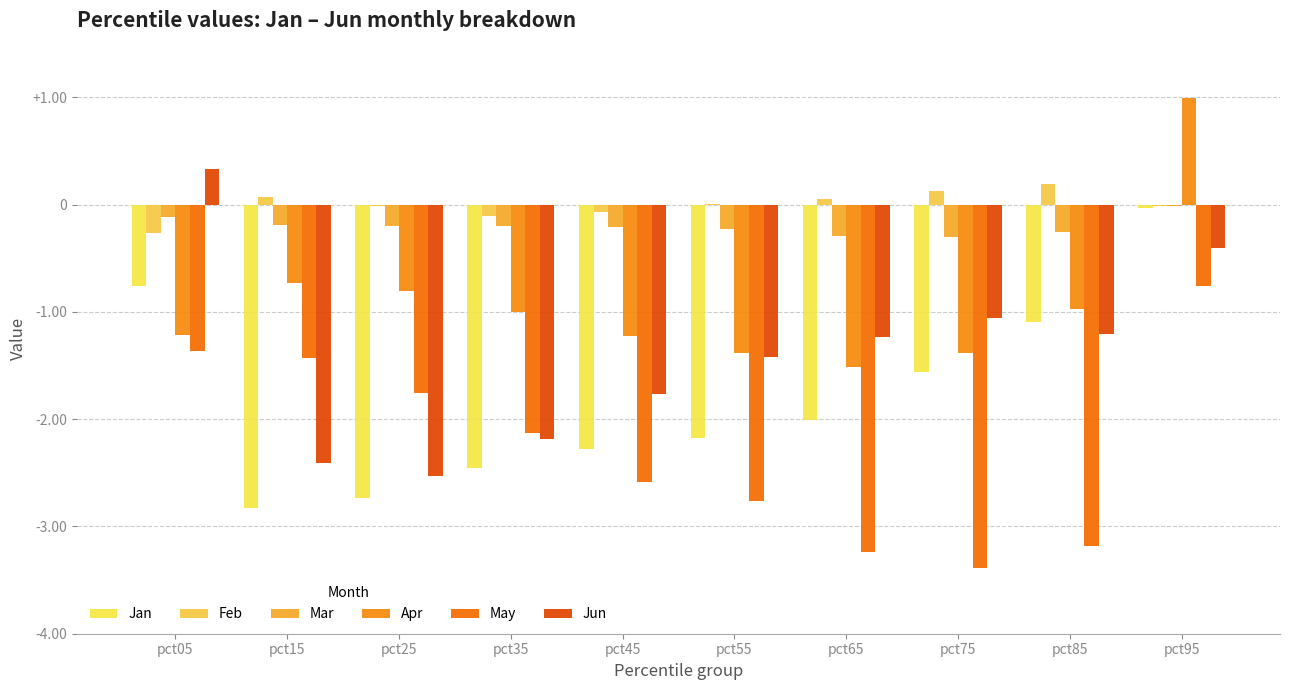

Between pct75 and pct95, which series saw the biggest shift?

May